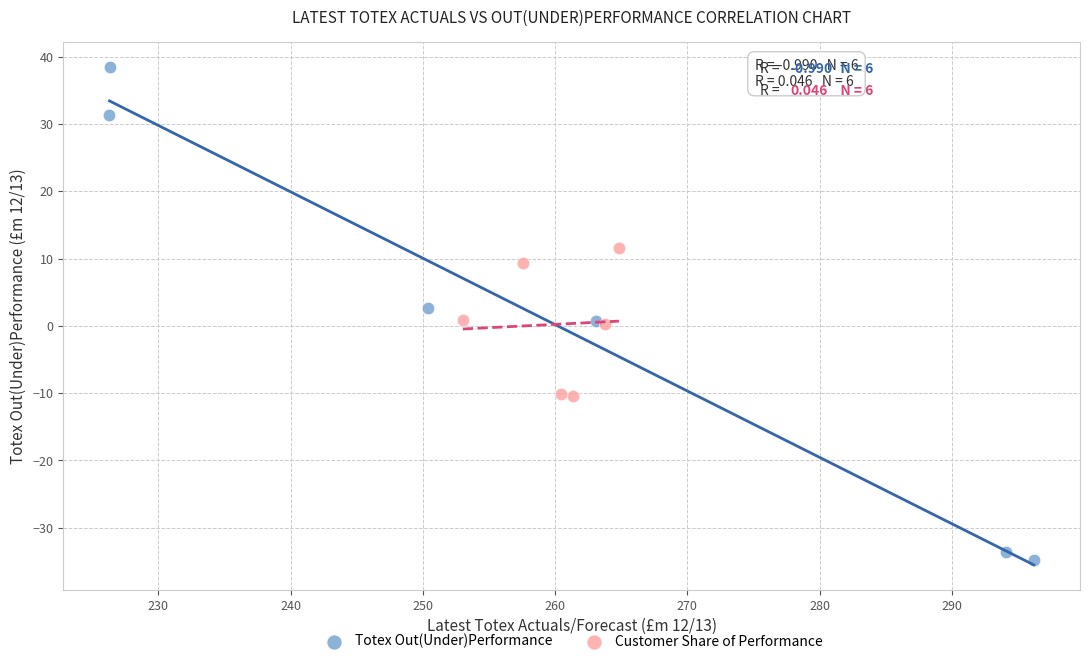

Which series reaches the maximum Y coordinate?

Totex Out(Under)Performance